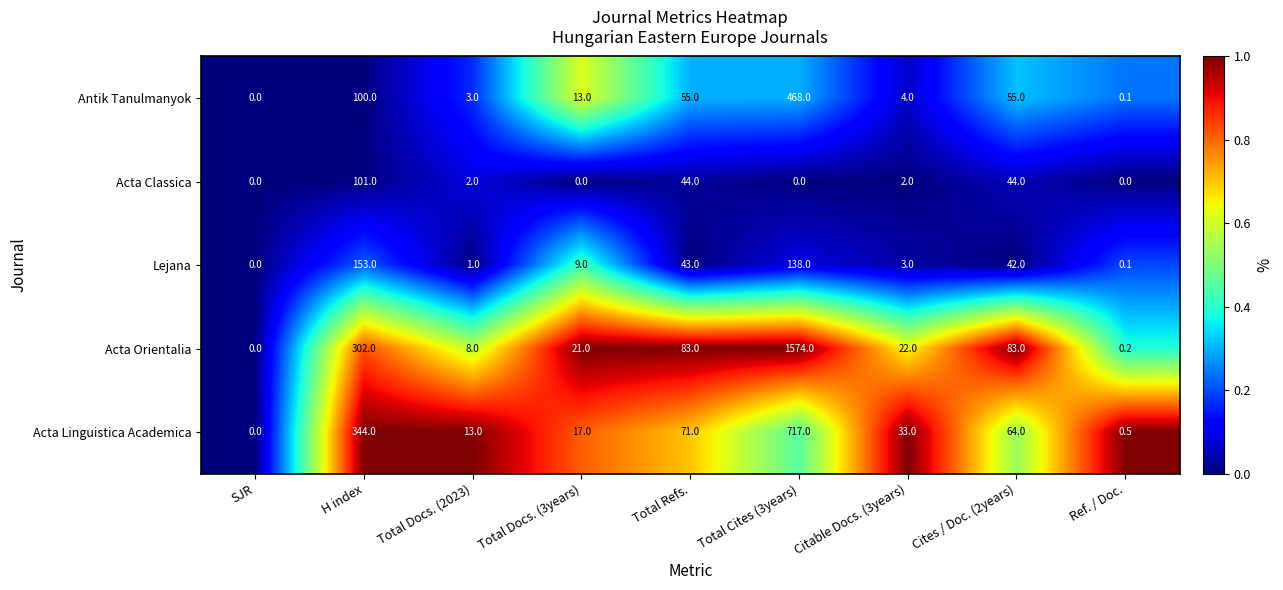

What is the sum of all Lejana values?

389.1